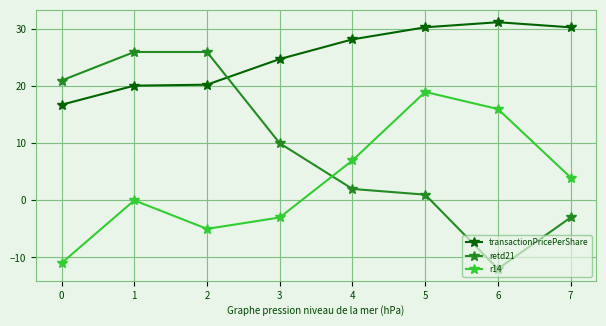

Which series has the largest total across all categories?

transactionPricePerShare